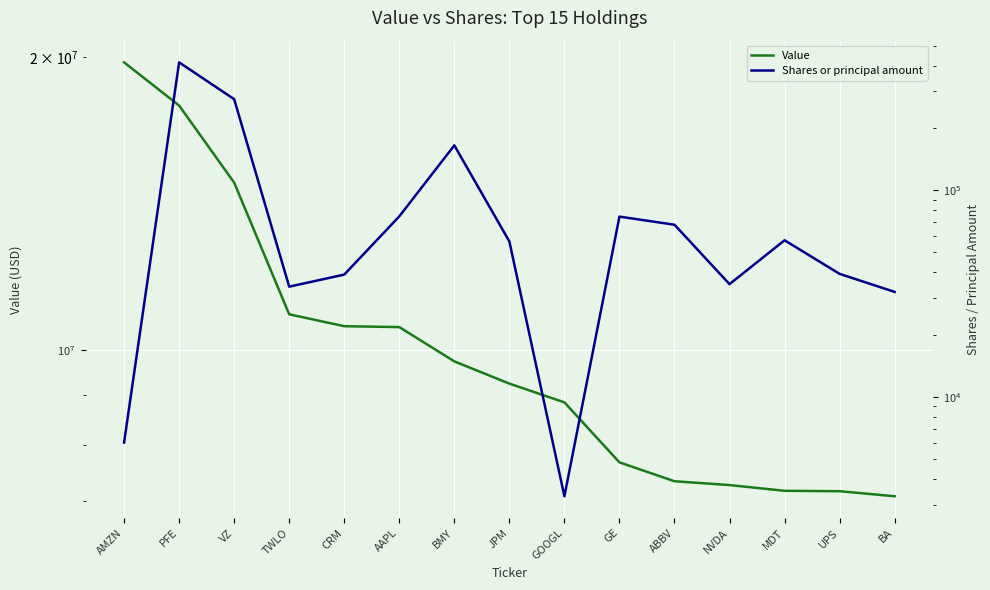

At which category does Shares or principal amount reach its first local peak?

PFE